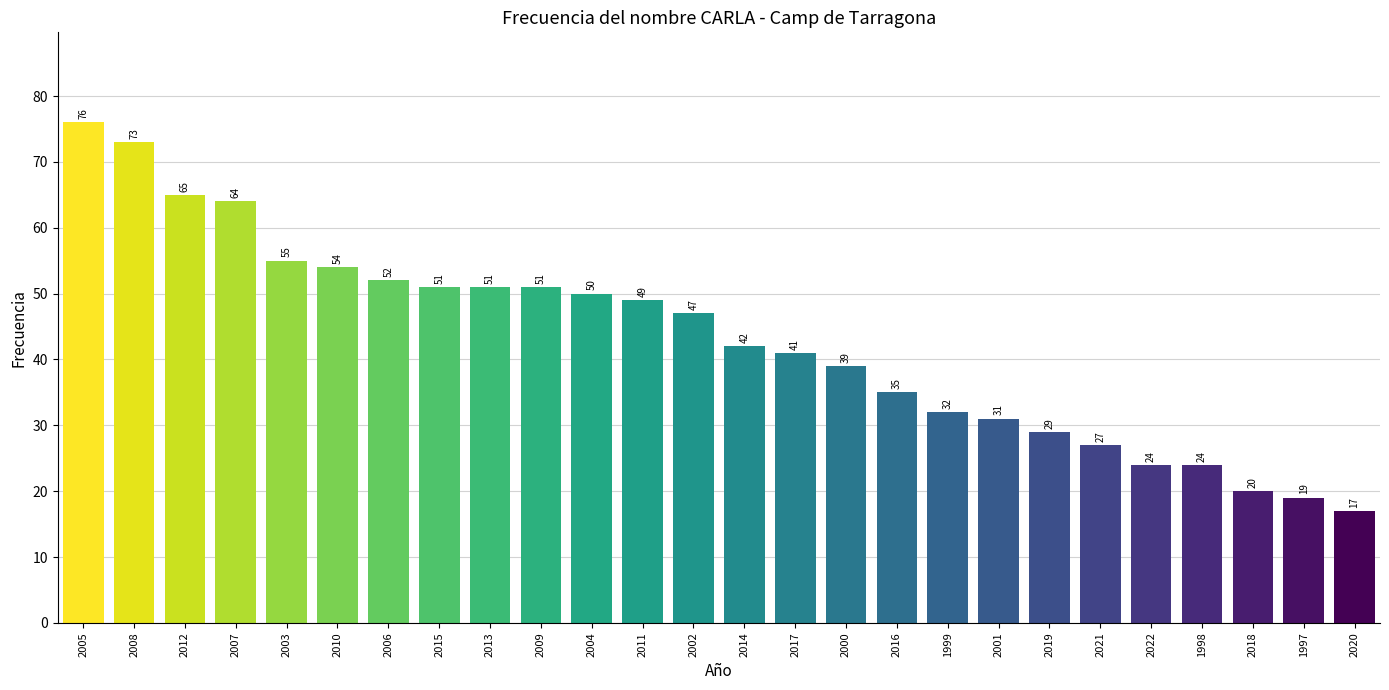

Reading right to left, list all the values displayed in this chart.

2020=17	1997=19	2018=20	1998=24	2022=24	2021=27	2019=29	2001=31	1999=32	2016=35	2000=39	2017=41	2014=42	2002=47	2011=49	2004=50	2009=51	2013=51	2015=51	2006=52	2010=54	2003=55	2007=64	2012=65	2008=73	2005=76